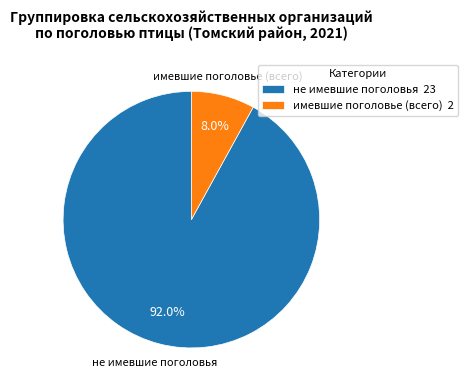

How much of the chart is everything except не имевшие поголовья?

8.0%